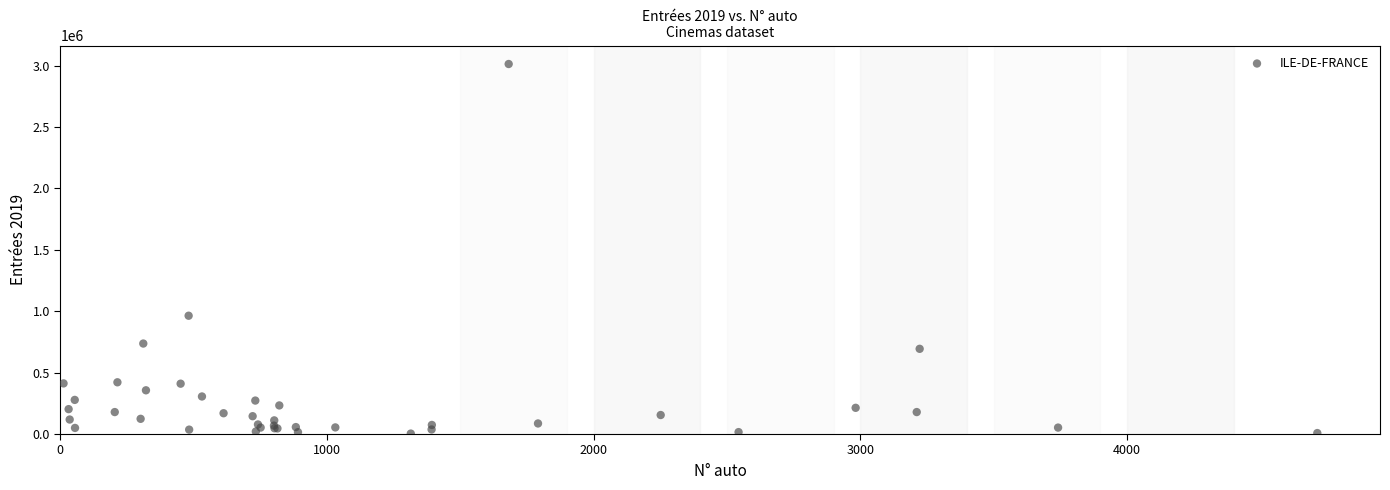

What Y value in the scatter plot is closest to 1508122?

963224